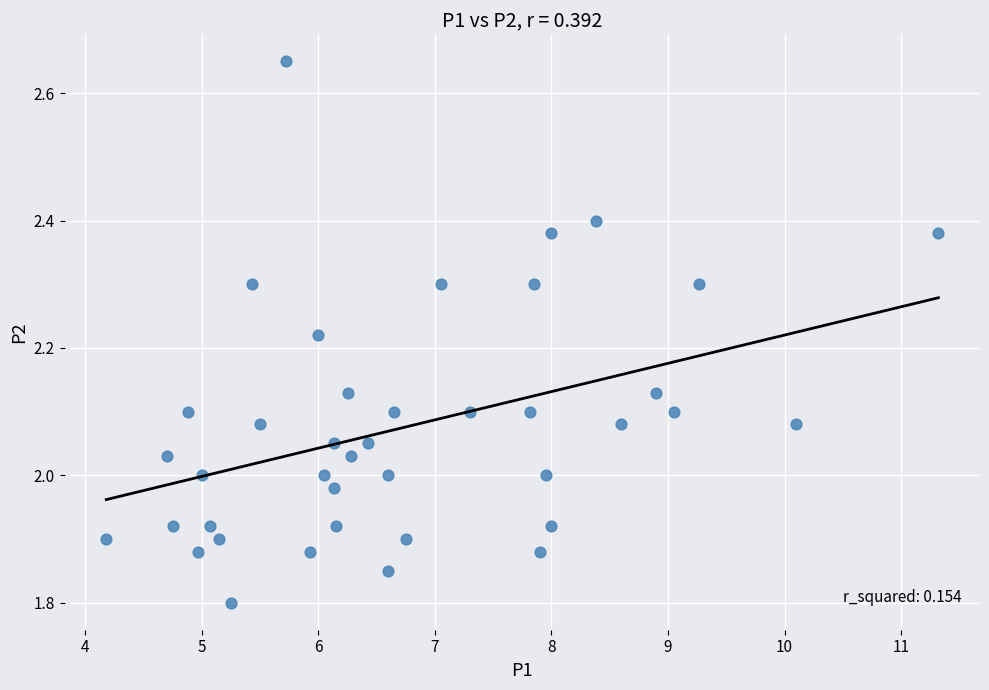

What is the range of X values (max minus min)?

7.1